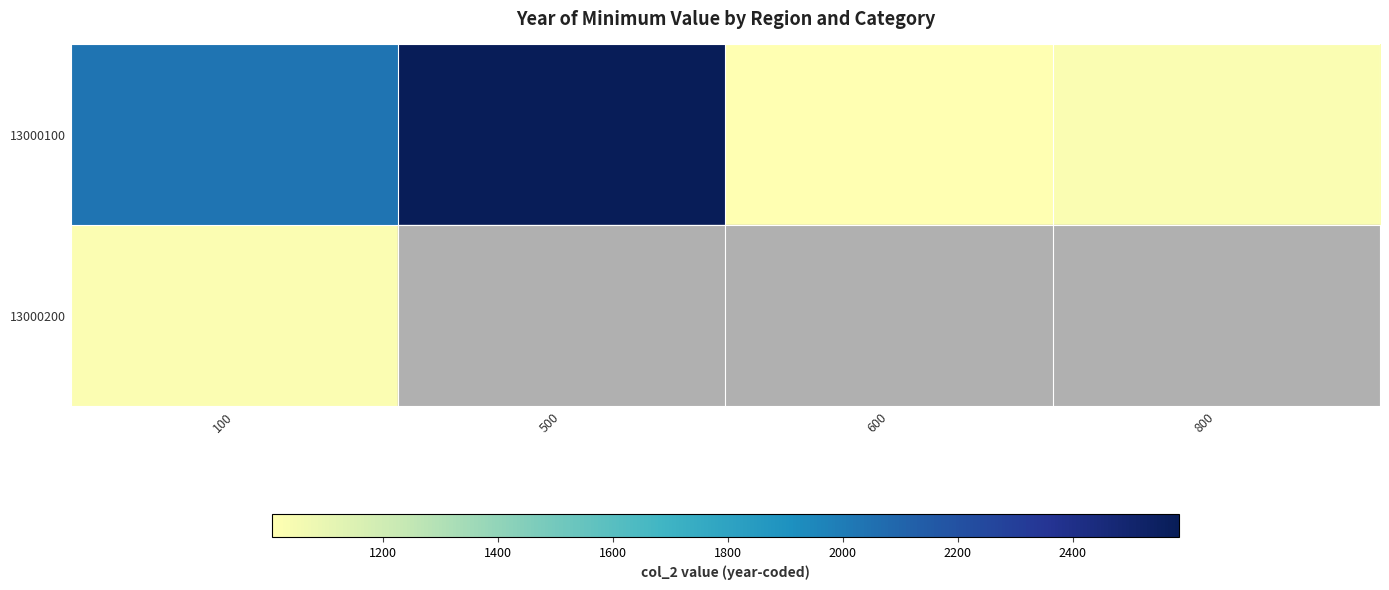

Rank the categories by 13000100 value from lowest to highest.

600, 800, 100, 500